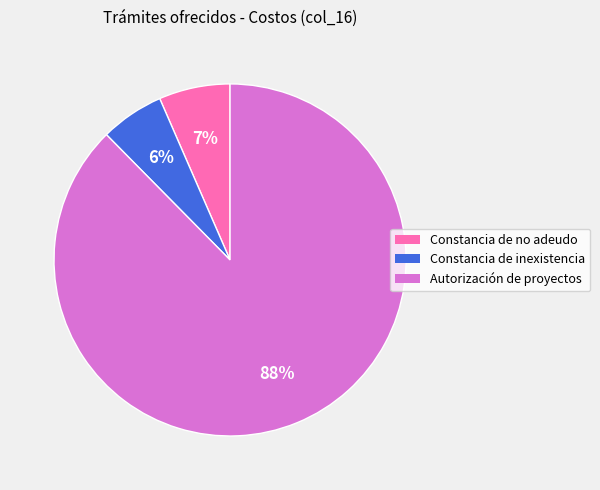

Does any single category account for the majority?

Yes